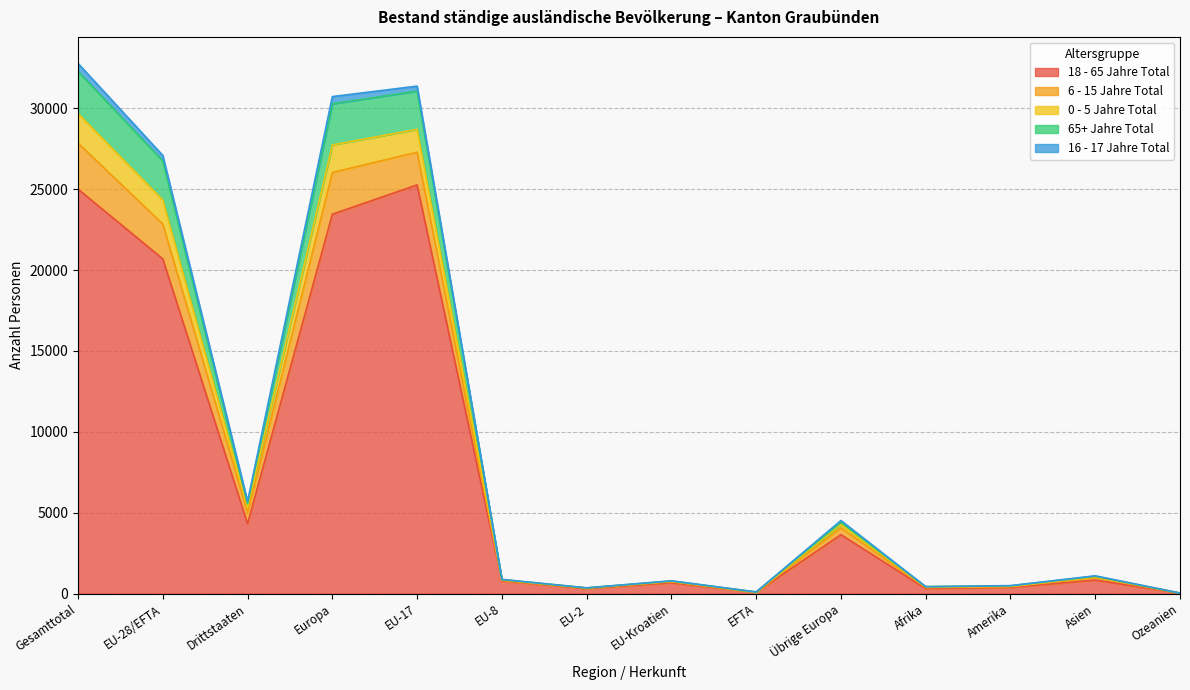

At which label is 18 - 65 Jahre Total closest to 12646?

EU-28/EFTA